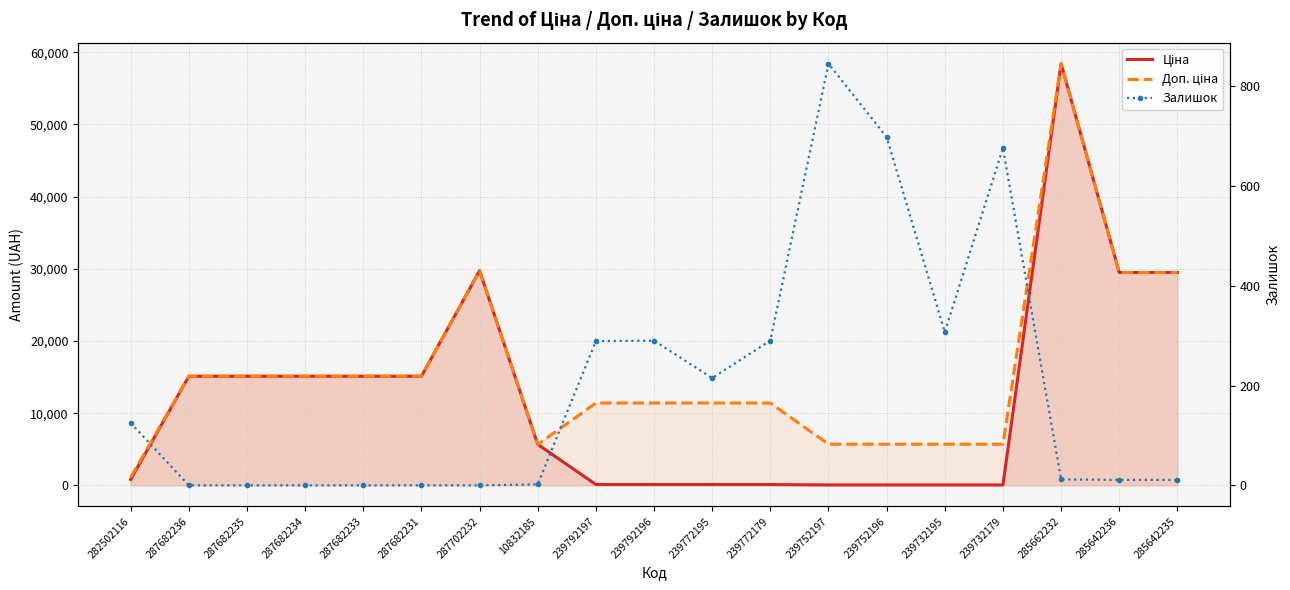

What position from the right is 287682234?

16